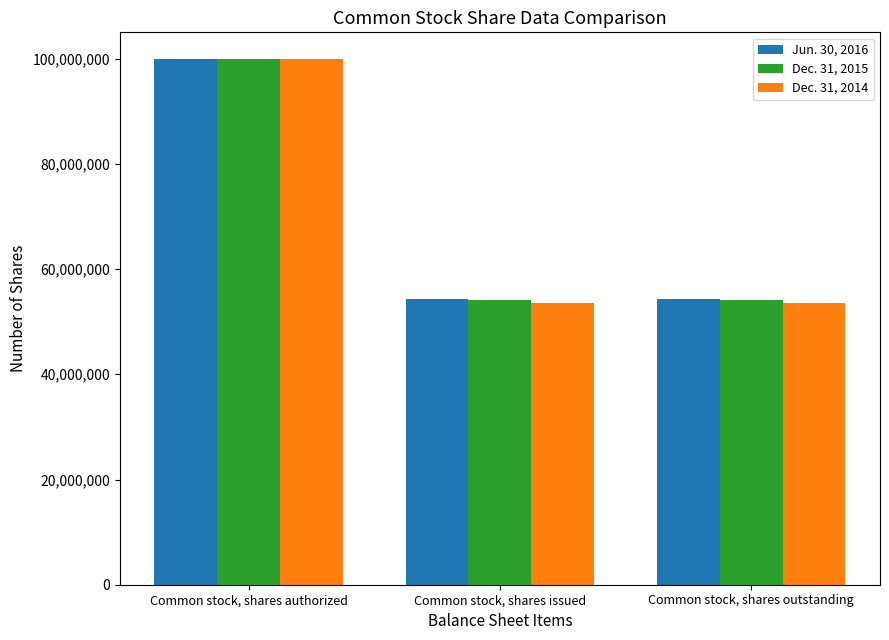

What position from the right is Common stock, shares authorized?

3